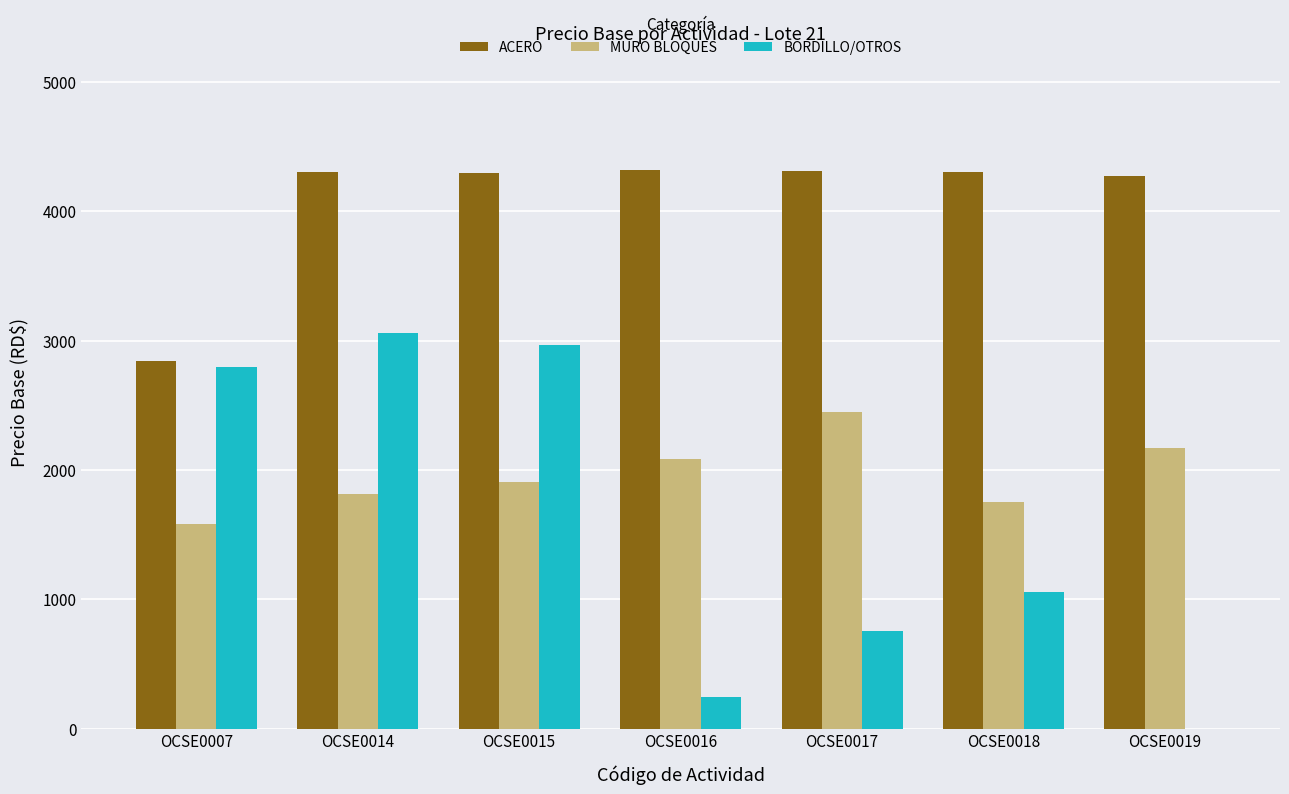

How many distinct data groups are displayed?

3